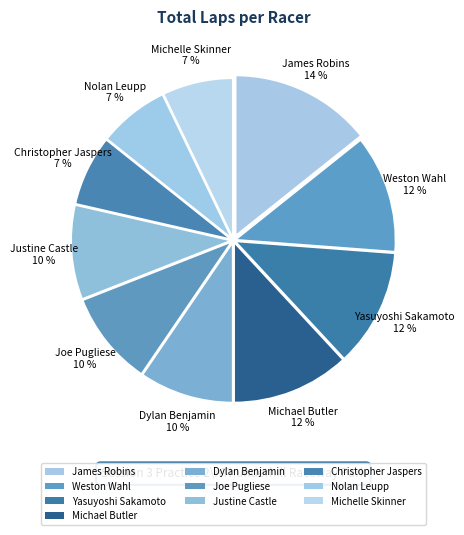

Between James Robins and Michelle Skinner, which is larger?

James Robins